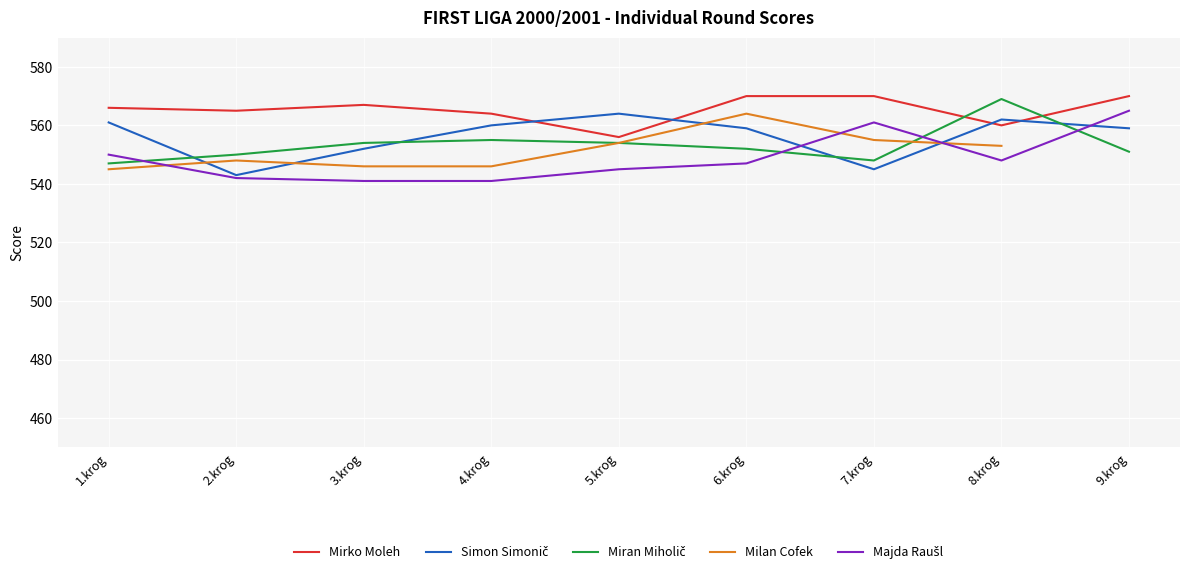

What is the lowest value of the Milan Cofek series?

545.0